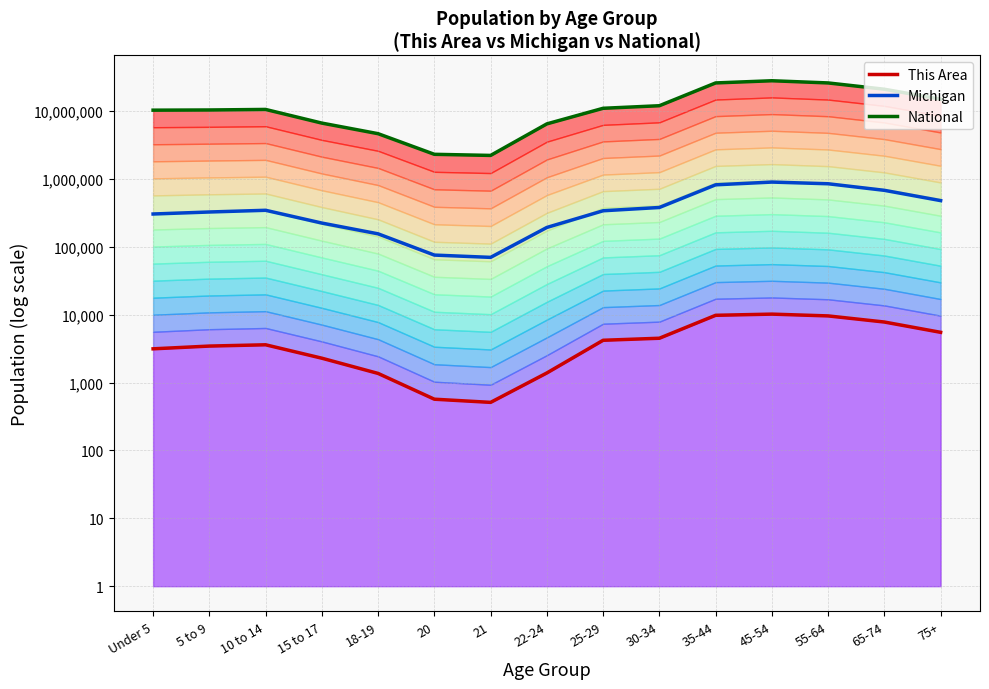

True or false: This Area has a value of 1.3 at 30-34.

False